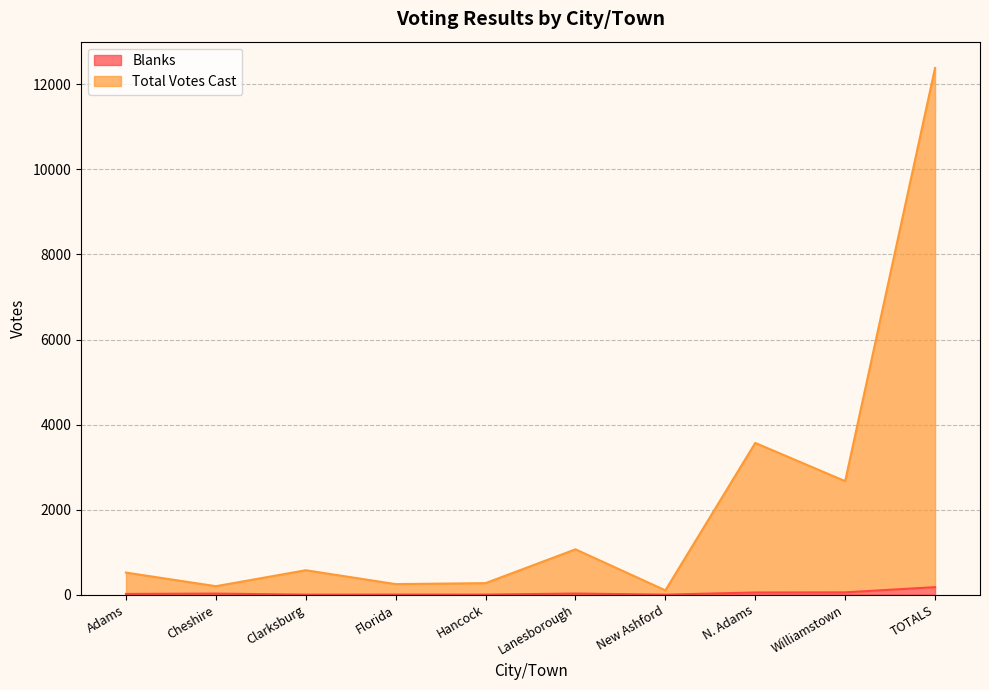

Which series has the largest total across all categories?

Total Votes Cast